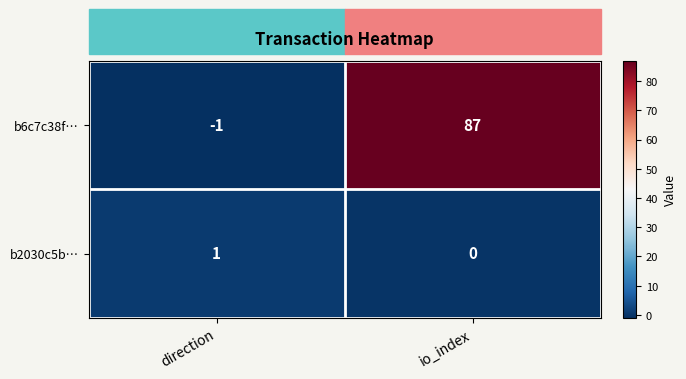

What is the difference between the b6c7c38f… values at io_index and direction?

88